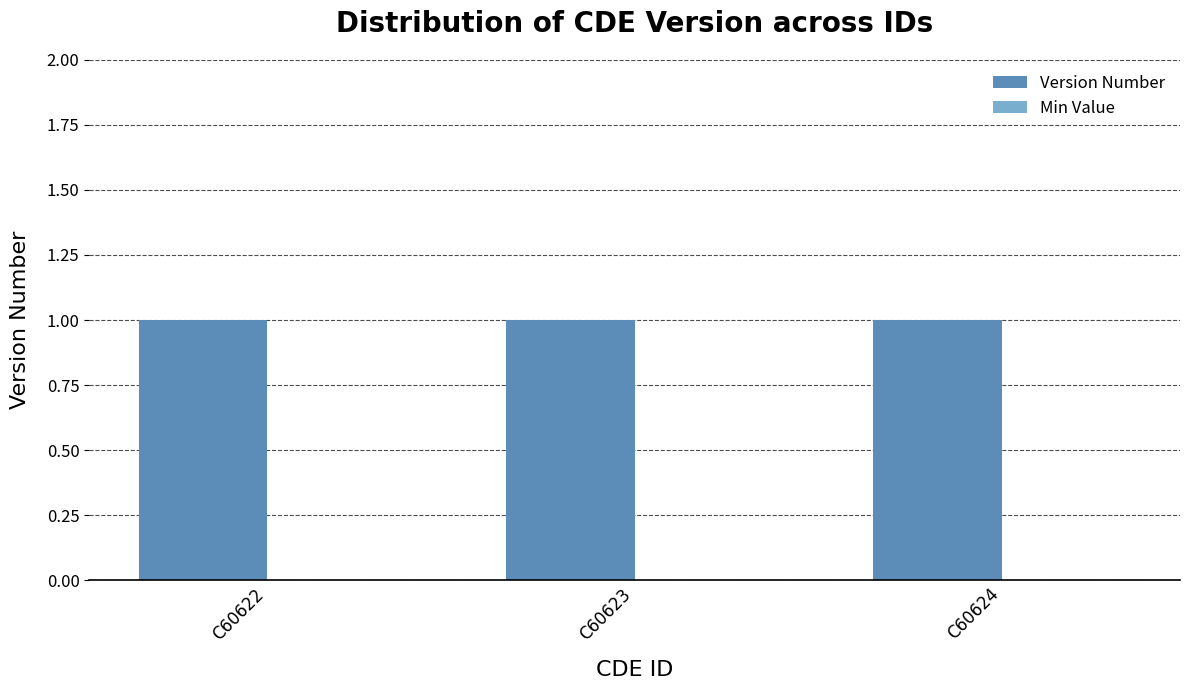

At C60624, list the series in order from largest to smallest.

Version Number, Min Value